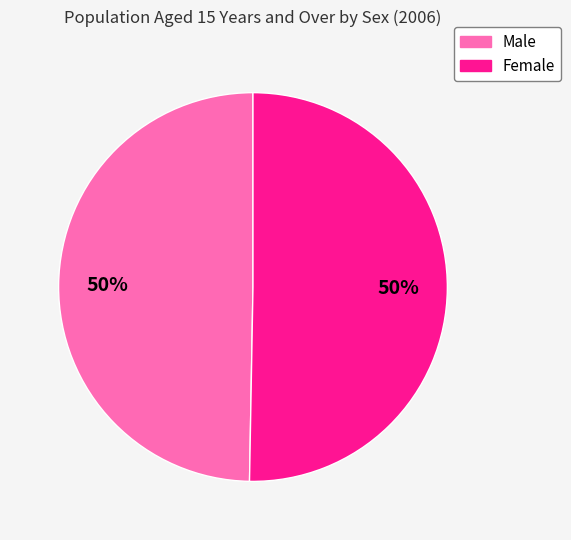

To the nearest percent, what percentage of the pie is Female?

50%